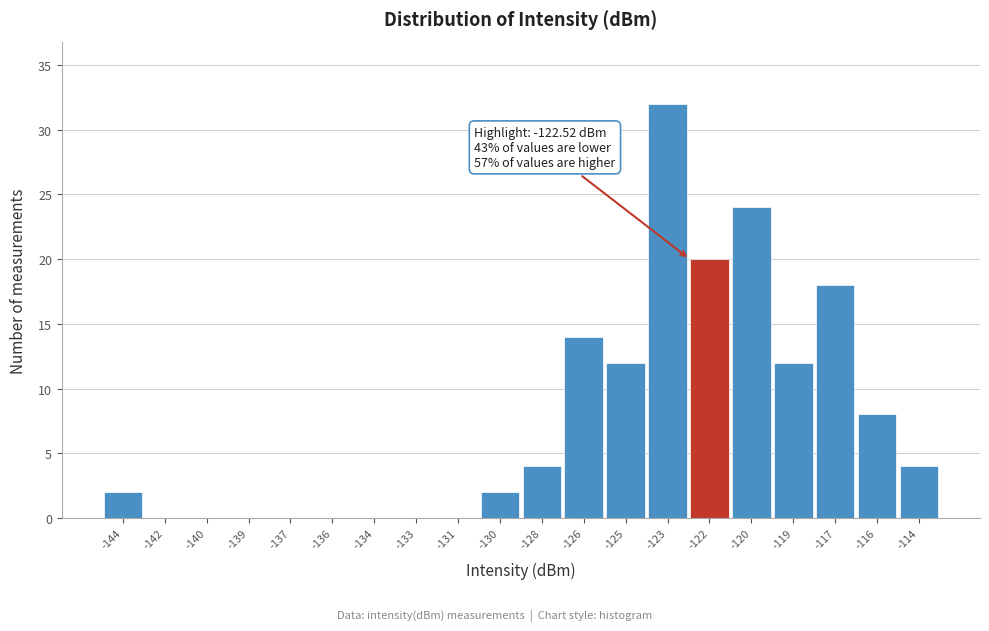

Reading left to right, what are all the values shown in this chart?

-144=2	-142=0	-140=0	-139=0	-137=0	-136=0	-134=0	-133=0	-131=0	-130=2	-128=4	-126=14	-125=12	-123=32	-122=20	-120=24	-119=12	-117=18	-116=8	-114=4